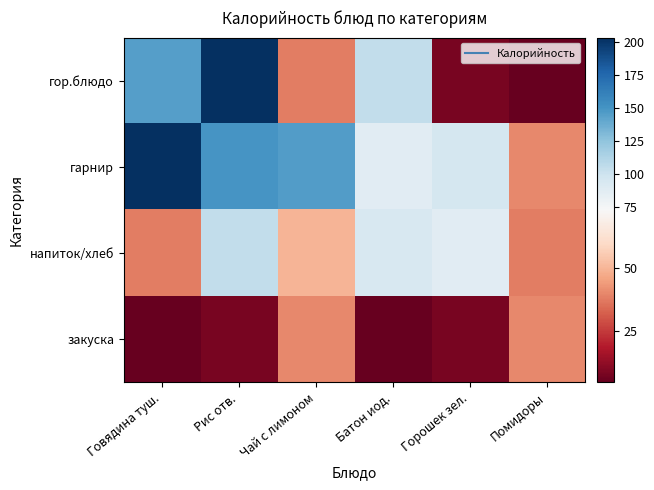

Which has a higher value, Помидоры or Чай с лимоном?

Чай с лимоном